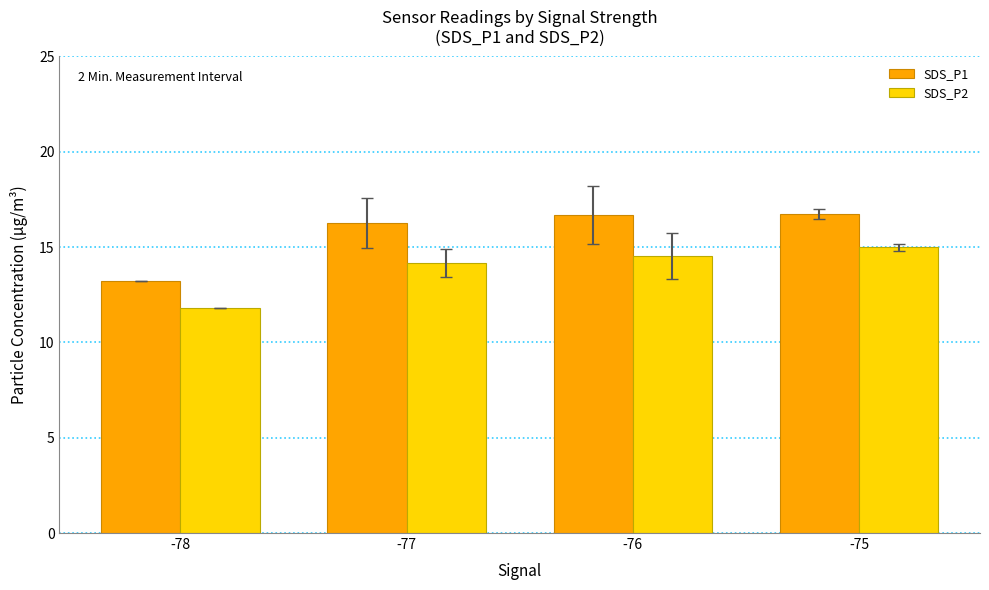

What is the difference between the second highest and minimum values in the SDS_P2 series?

2.7